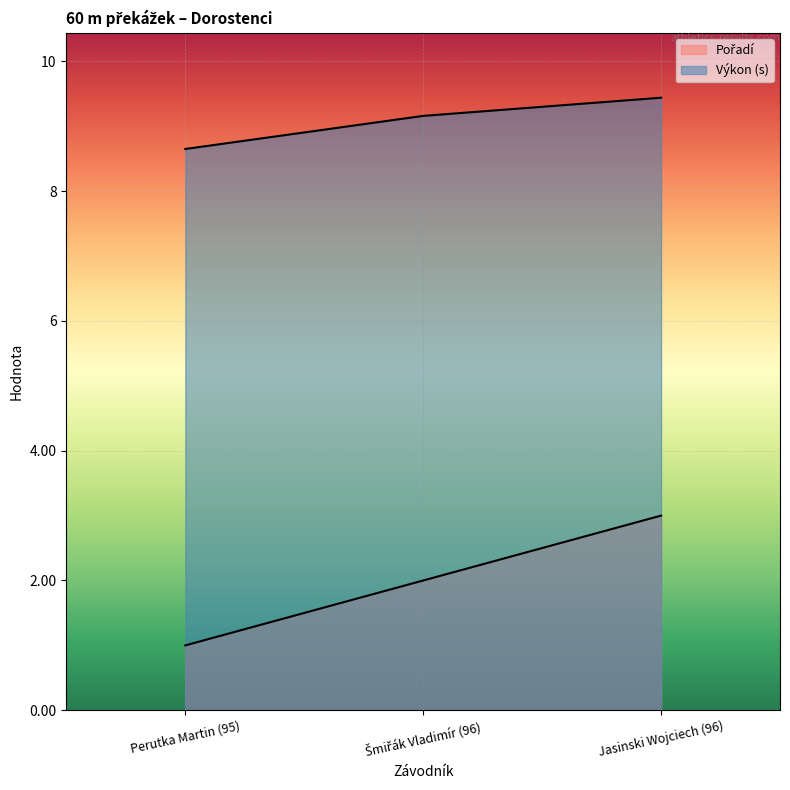

Rank the series at Šmiřák Vladimír (96) from highest to lowest value.

Výkon, Pořadí